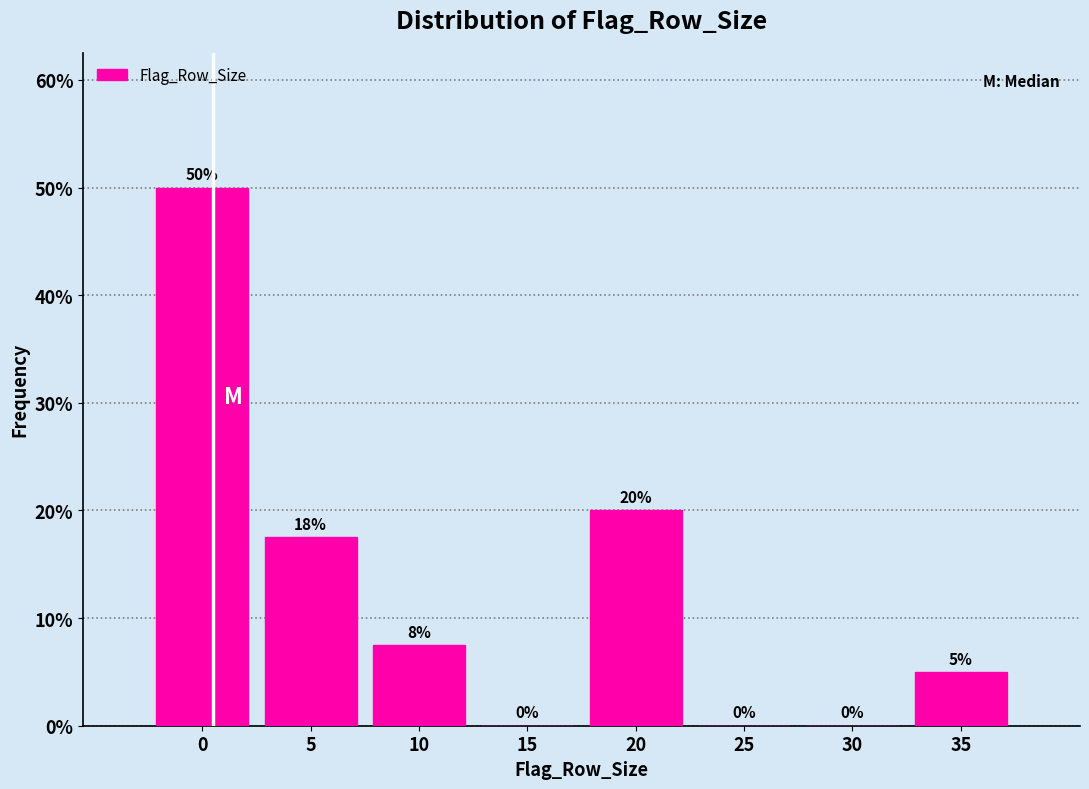

Is it true that the value at 20 is 8.1?

False